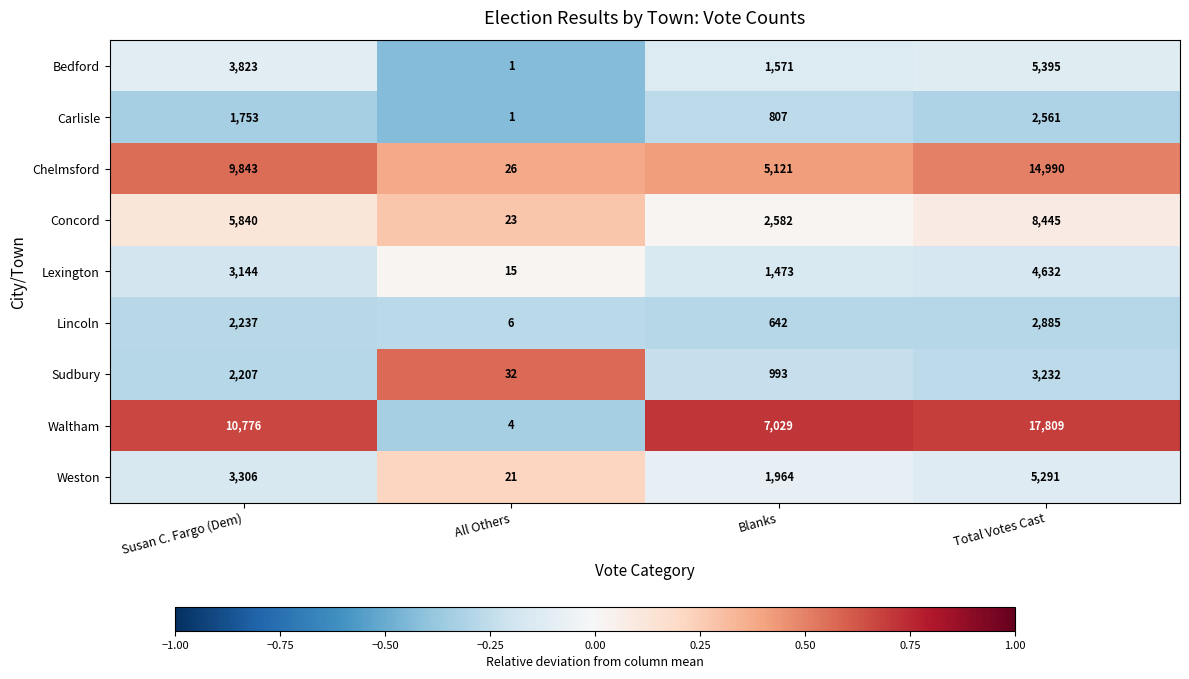

Is it true that Concord equals 2582 at Blanks?

True